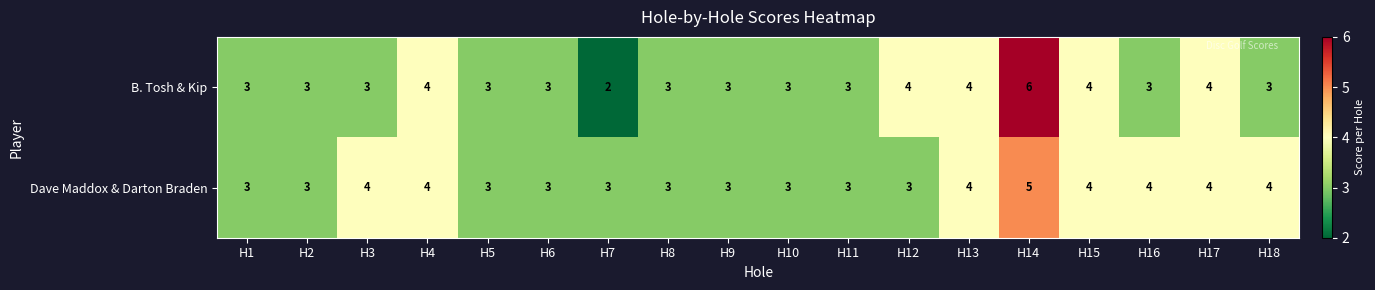

Is it true that B. Tosh & Kip equals 3 at H18?

True